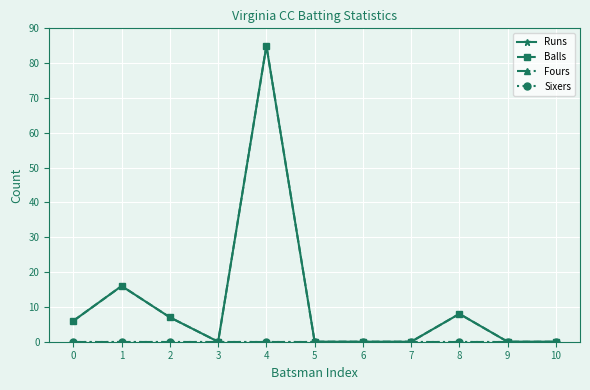

Between 1 and 9, which series saw the biggest shift?

Runs